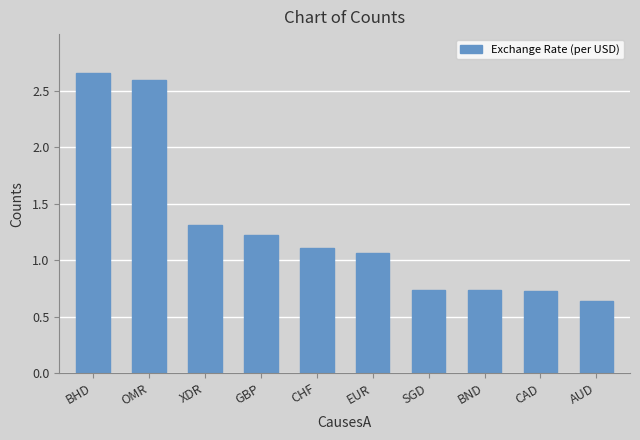

At which category does the chart reach its minimum across all series?

AUD